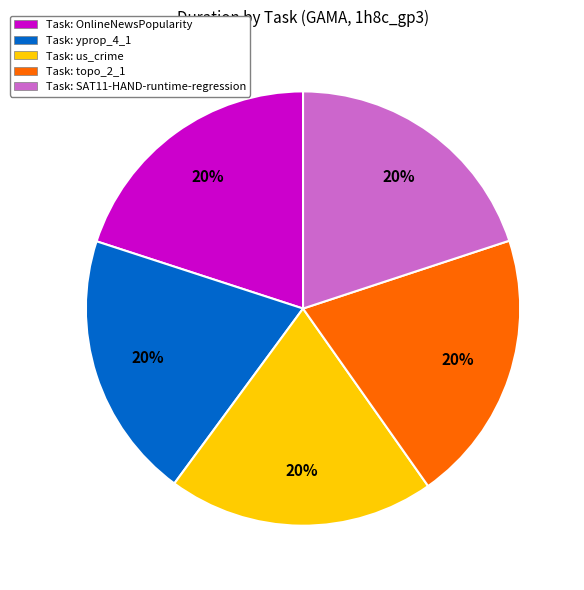

Do Task: topo_2_1 and Task: OnlineNewsPopularity together represent more than half of the pie?

No